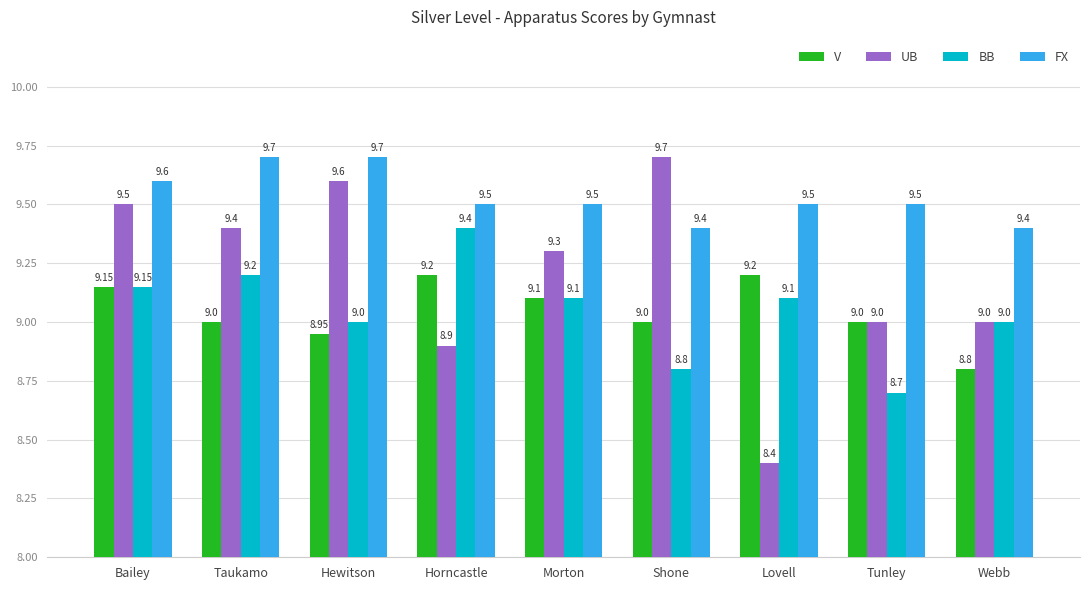

What is the label of the 4th bar from the right?

Shone